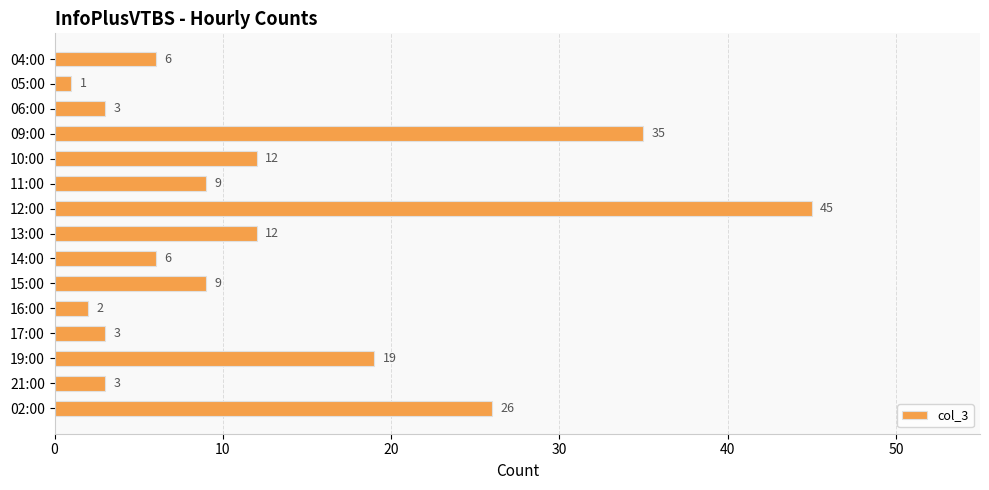

Reading bottom to top, list all the values displayed in this chart.

26	3	19	3	2	9	6	12	45	9	12	35	3	1	6